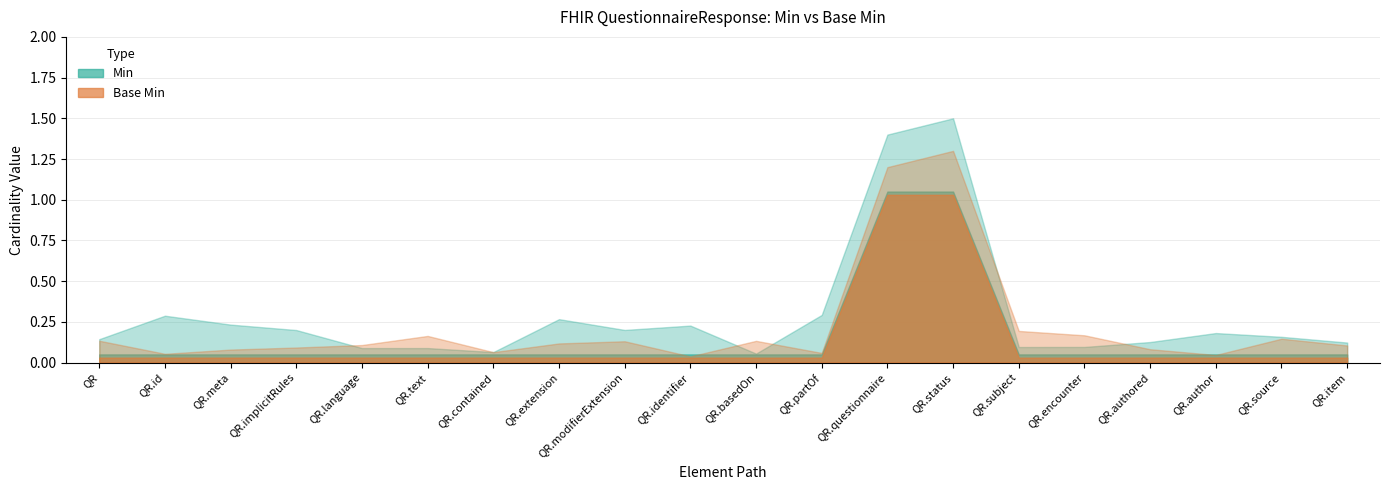

What is the label of the 11th point from the left?

QuestionnaireResponse.basedOn